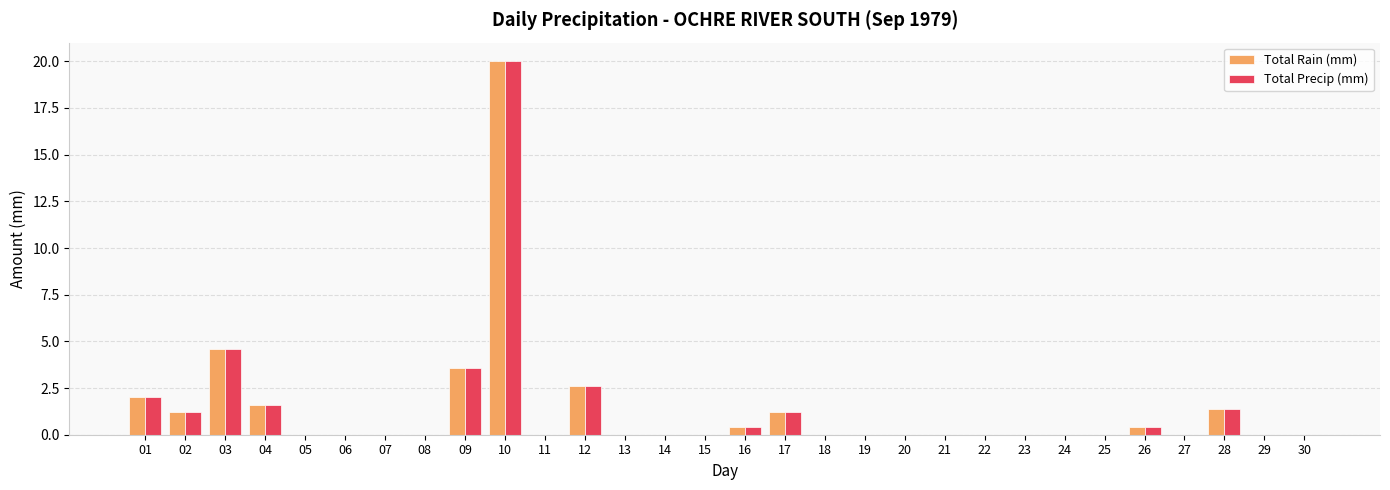

How many categories are shown in the chart?

30